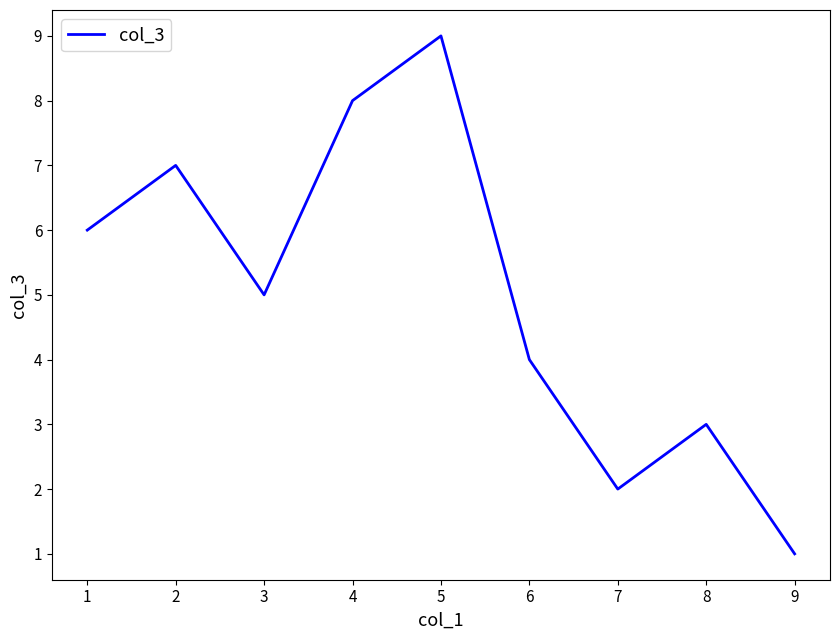

Rank the categories by value from highest to lowest.

5, 4, 2, 1, 3, 6, 8, 7, 9